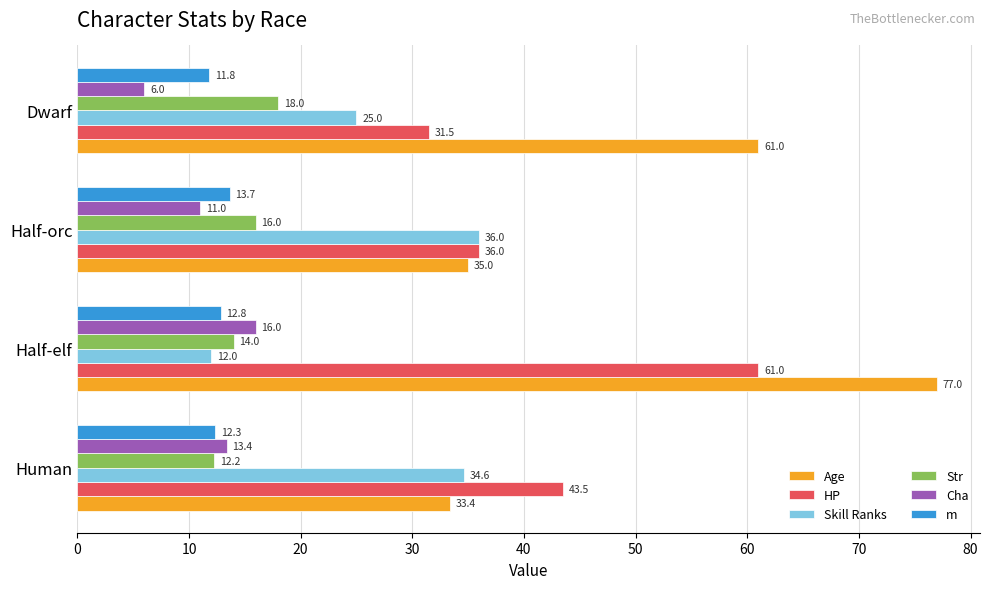

At which category is the sum across all series the highest?

Half-elf